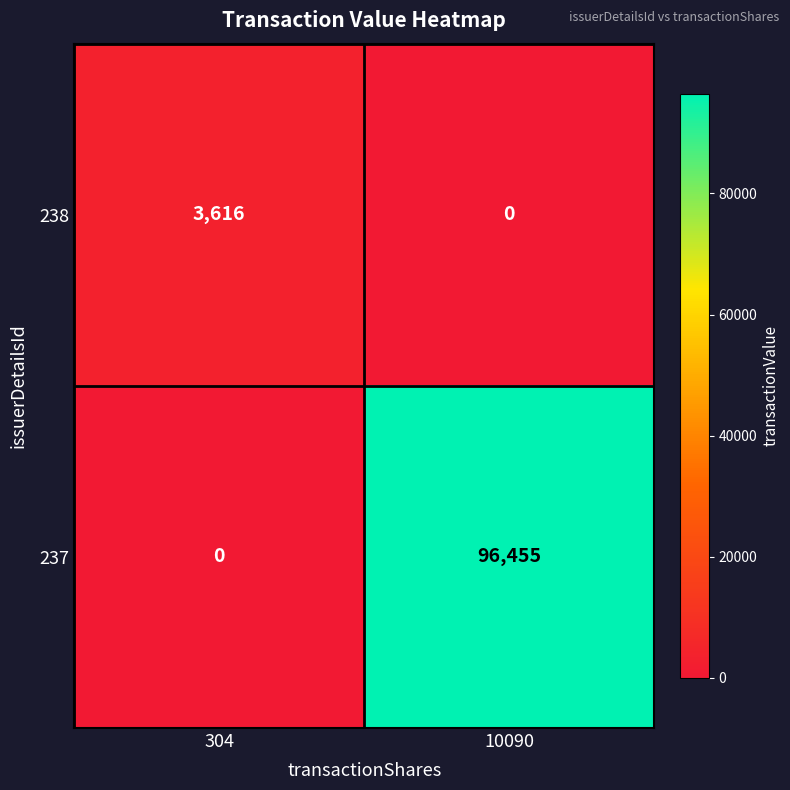

List the series in order of their overall mean, highest first.

237, 238